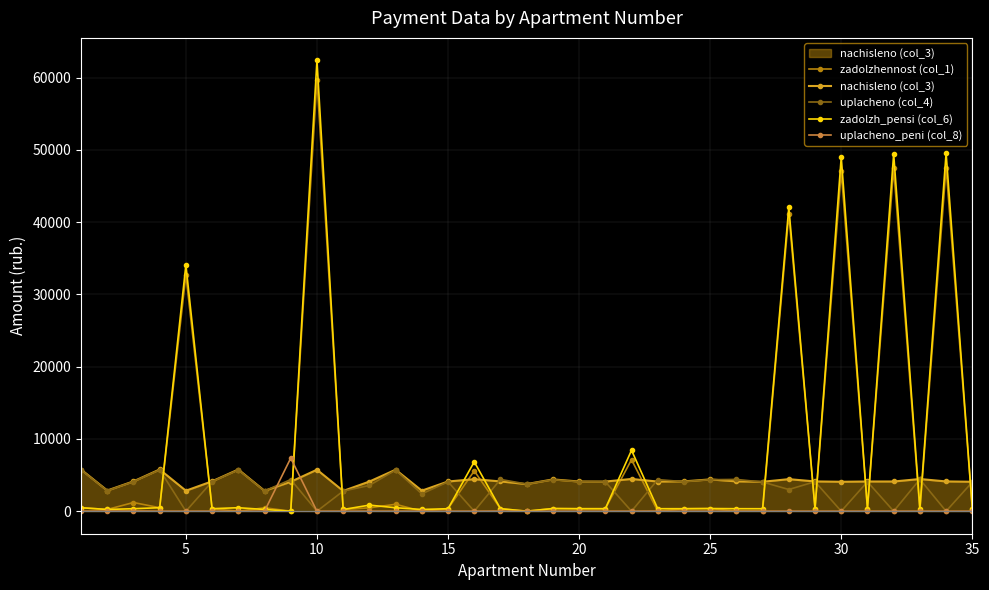

What is the value of the uplacheno (col_4) point at the 24th from the left?

4089.9